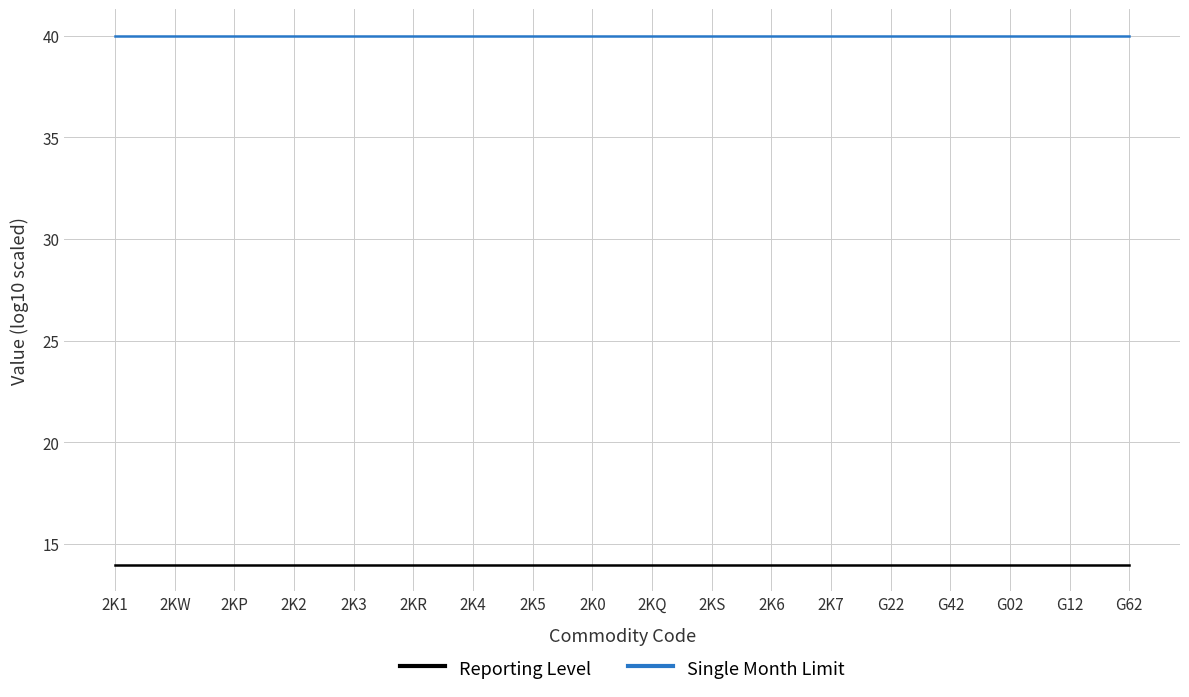

What is the difference between the highest and lowest values at 2KS?

26.0